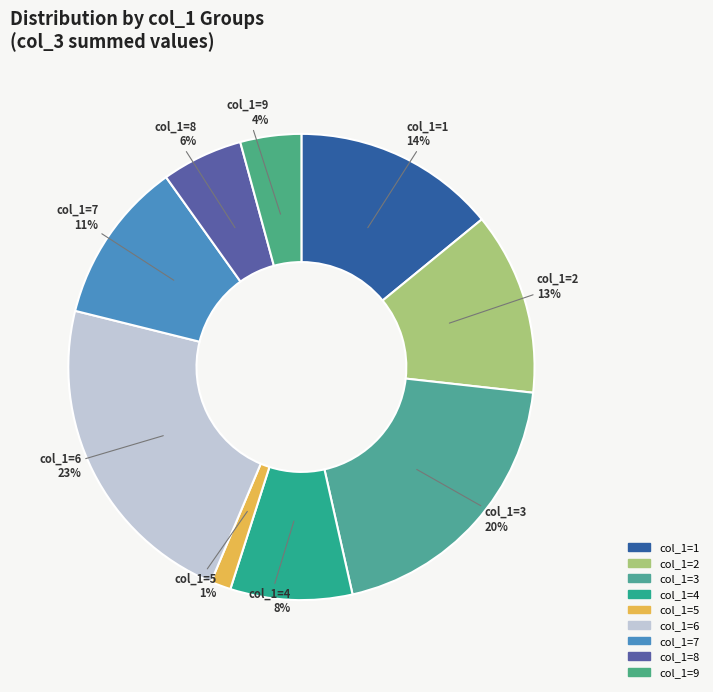

Does any single category account for the majority?

No